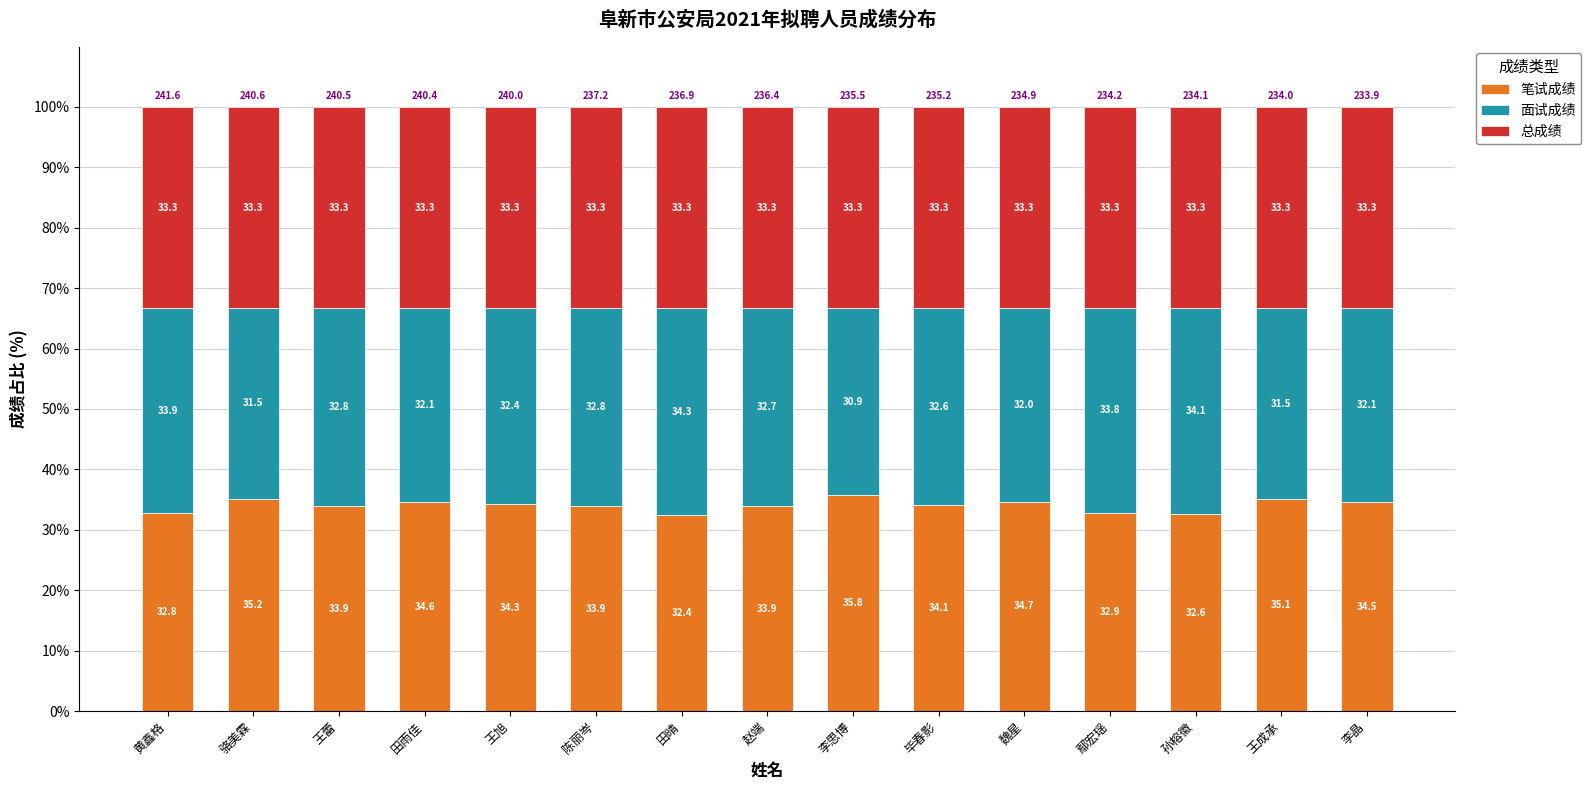

Which category has the highest value in the 笔试成绩 series?

李思博